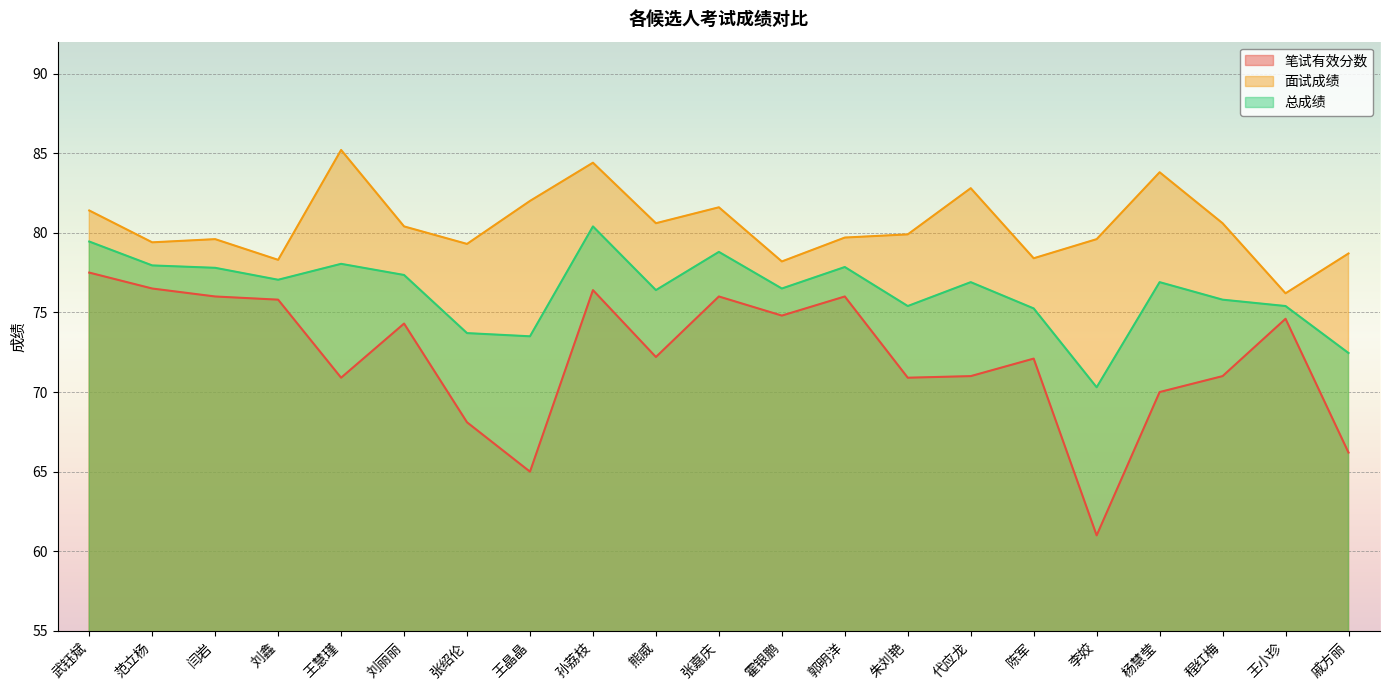

The 面试成绩 series shows 85.2 at 王慧瑾. True or false?

True